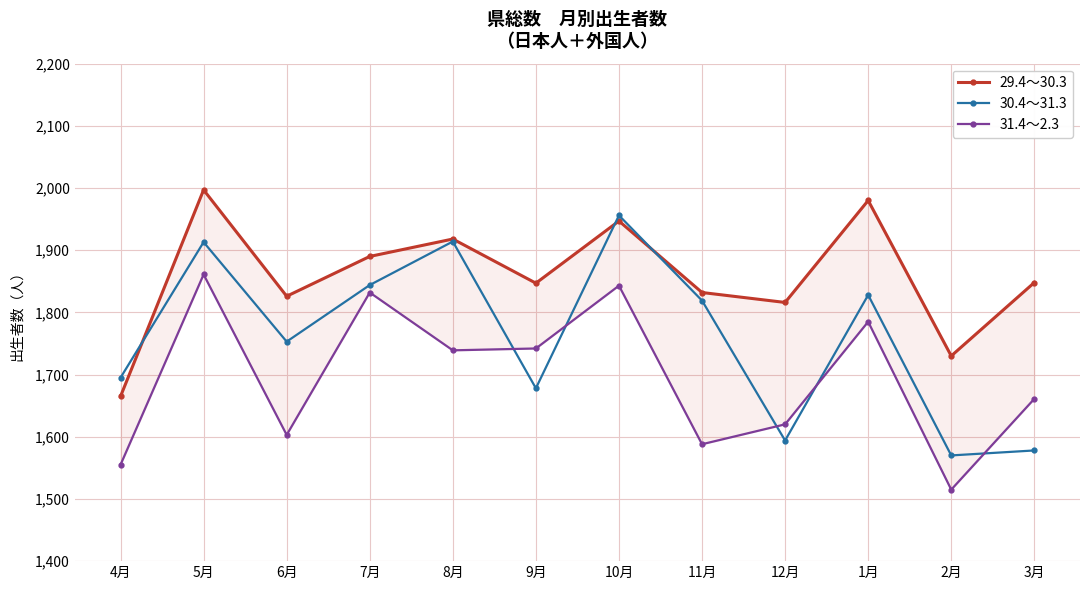

What position from the right is 2月?

2